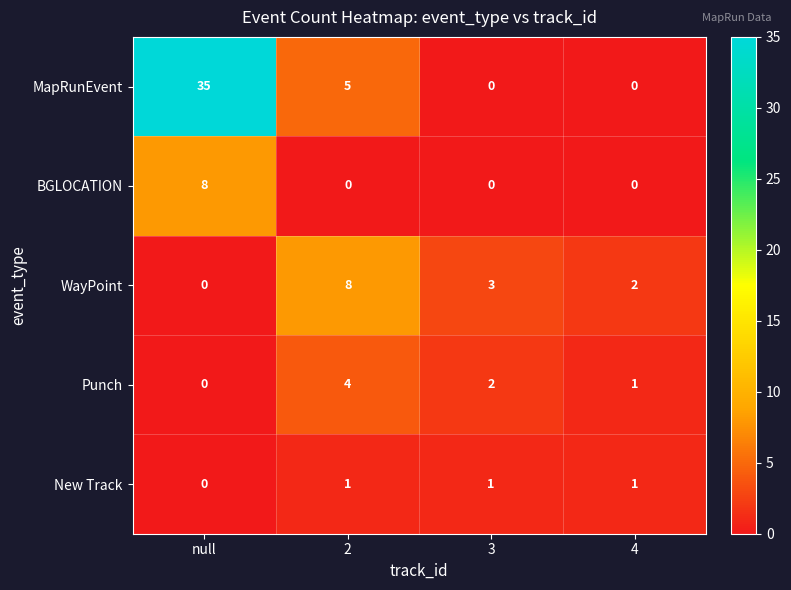

What is the average value of the MapRunEvent series?

10